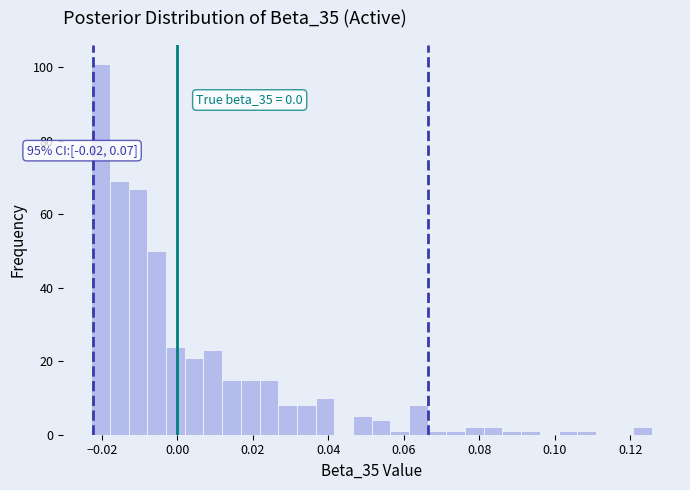

Read against the x-axis, roughly where is the centre of the tallest bar?

-0.020